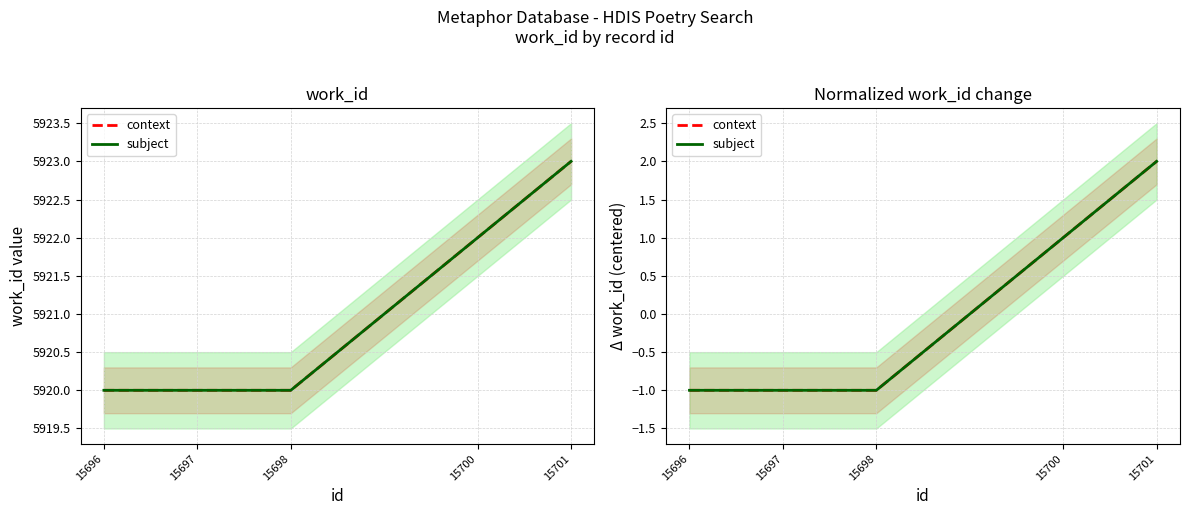

True or false: subject has more than 0 interior local peaks.

False